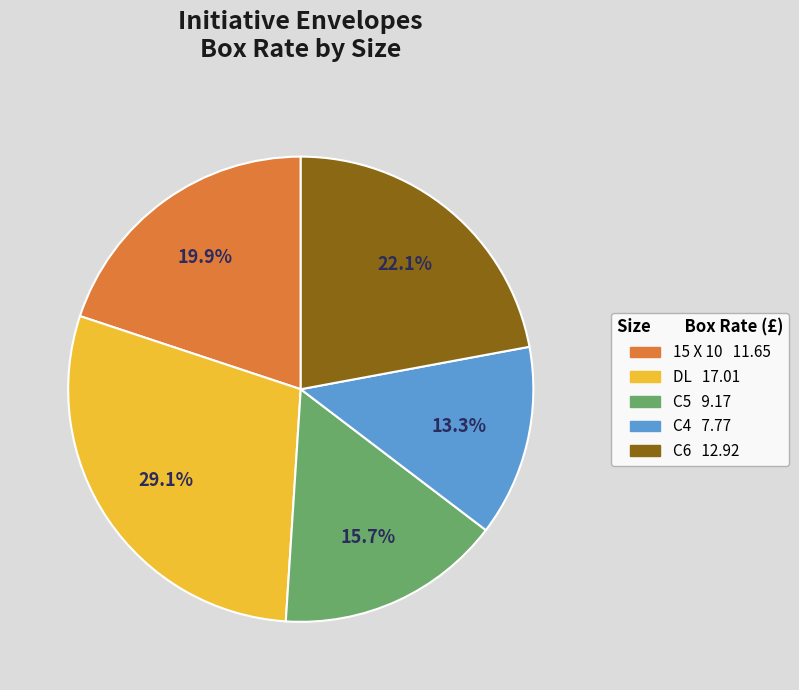

Is there a majority slice in this chart?

No